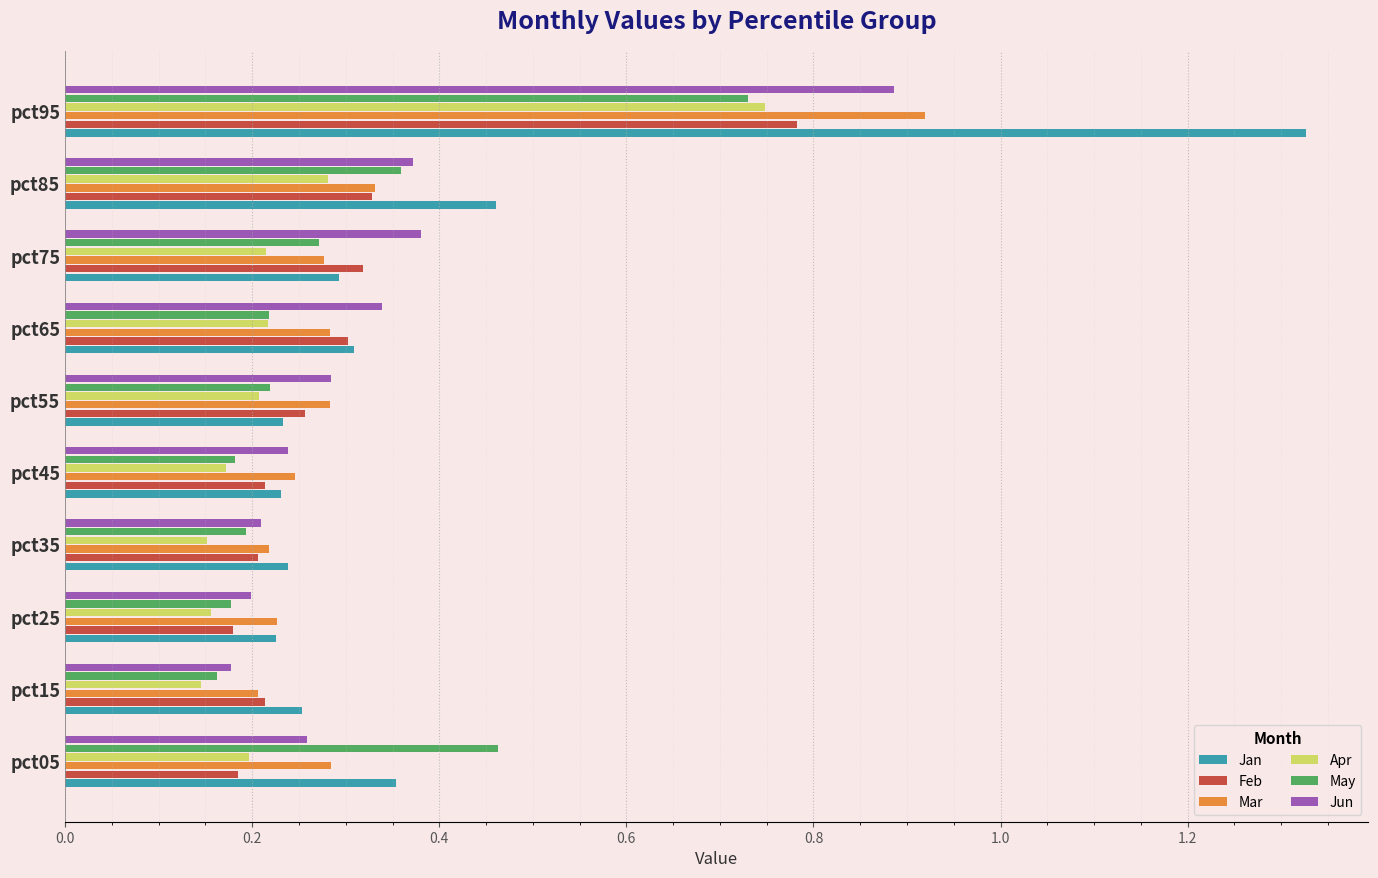

Which series changed the most between pct15 and pct65?

Jun